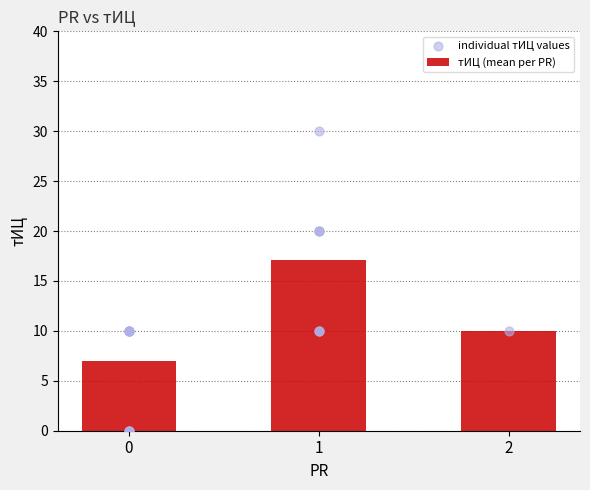

What is the difference between the тИЦ (mean per PR) values at 1 and 2?

7.1